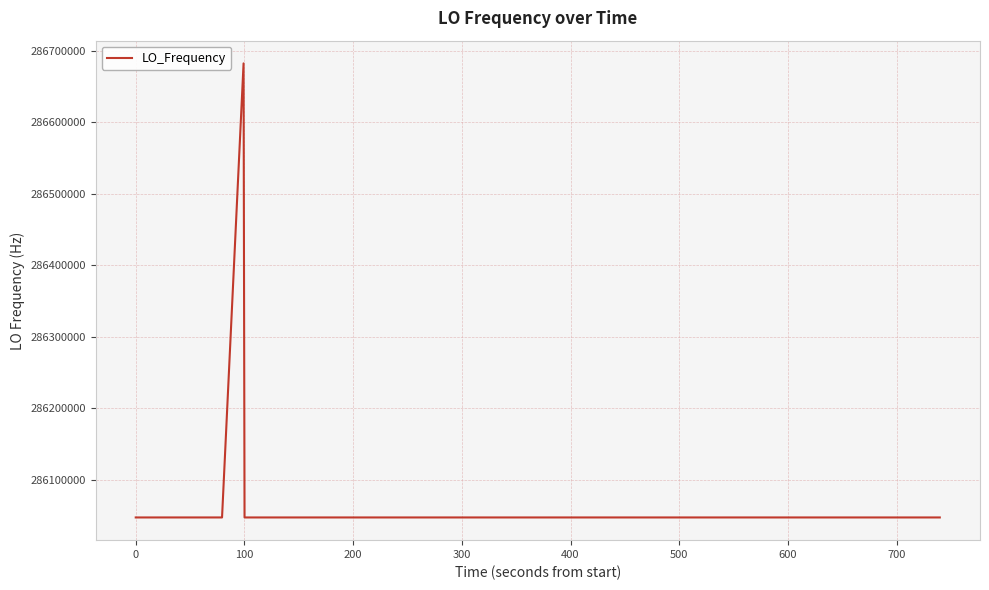

What is the difference between the maximum and minimum values?

635705.5